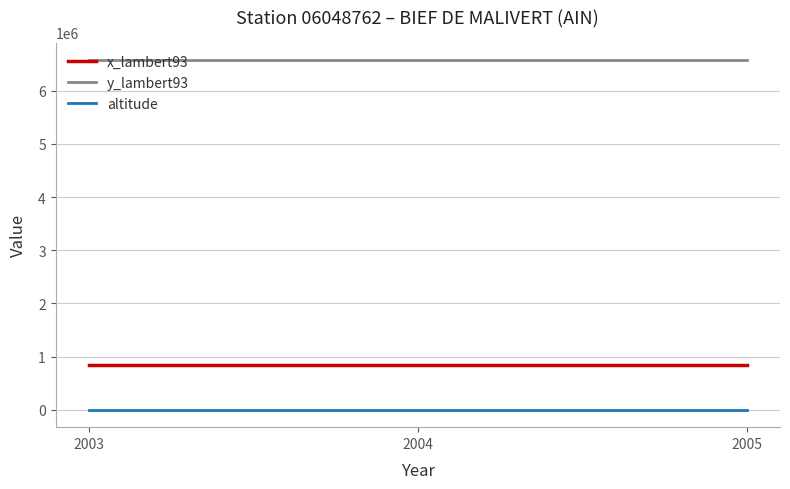

What is the maximum value shown in the chart?

6574289